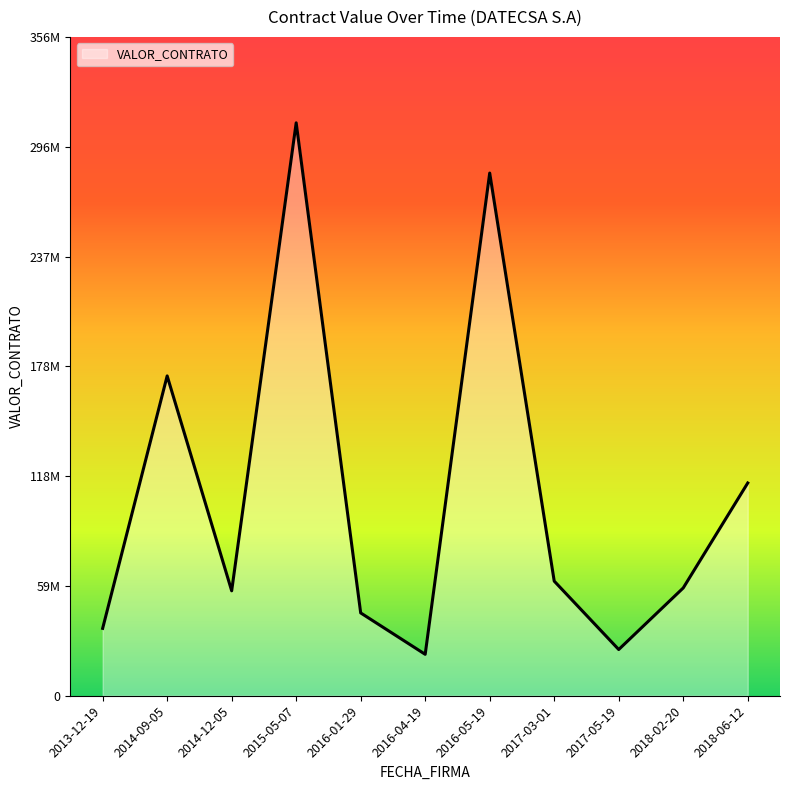

Does the chart display data point markers on the line(s)?

No